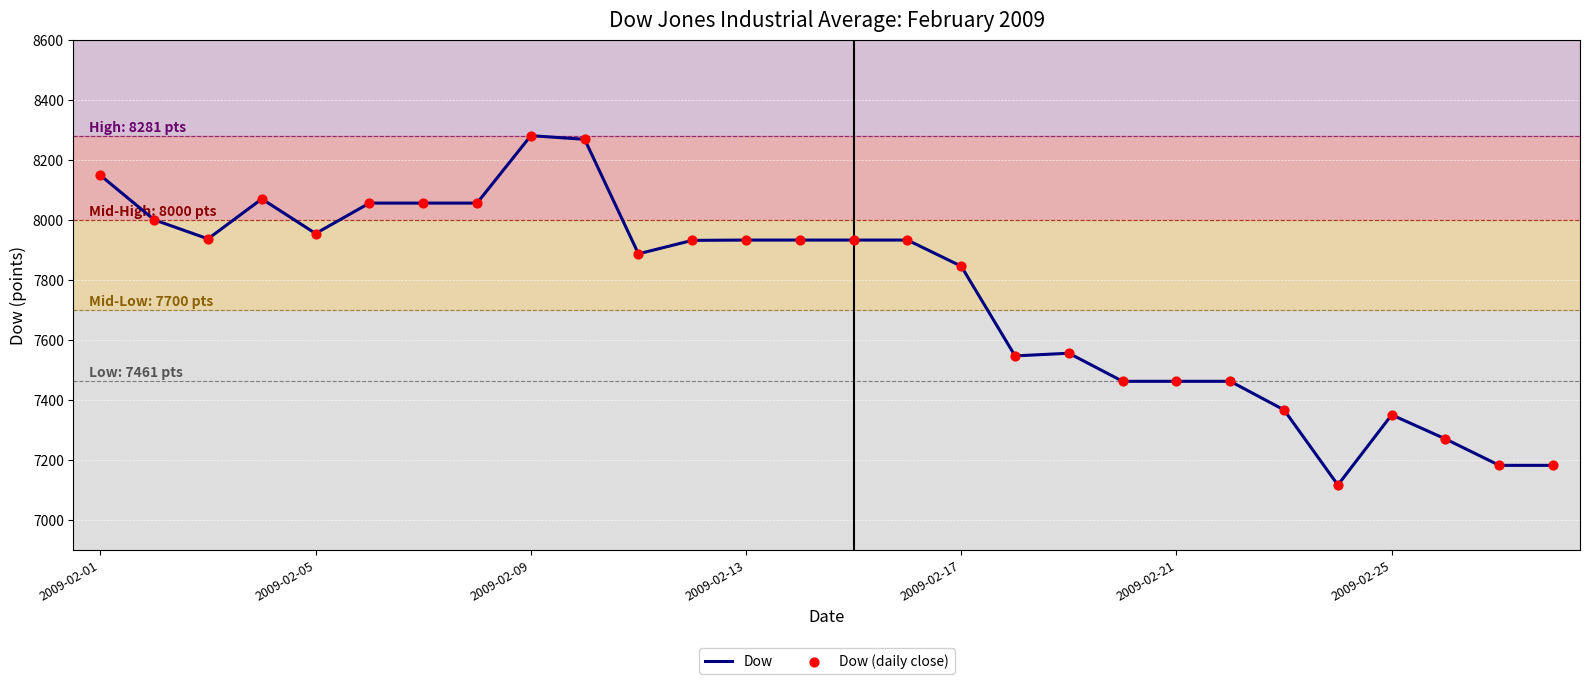

What is the smallest value displayed?

7115.3